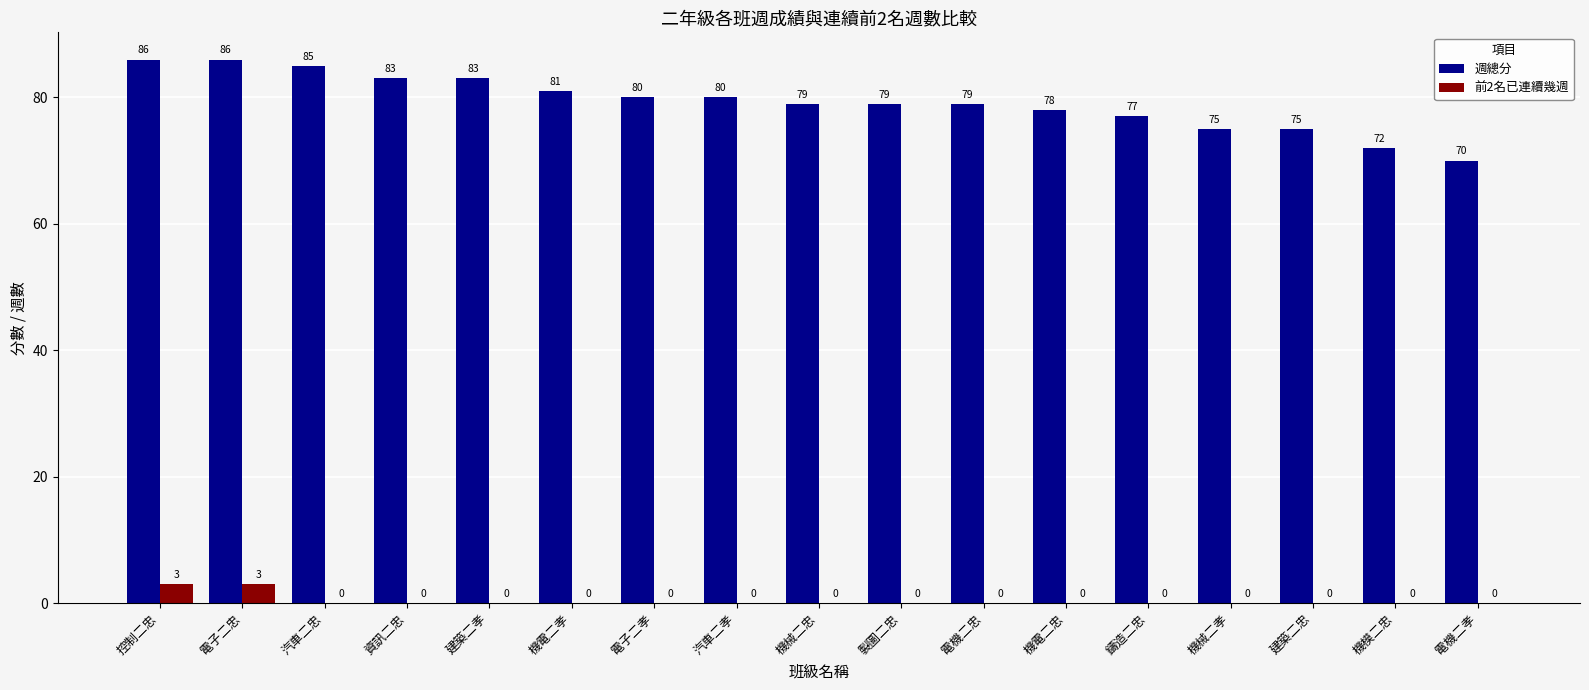

What is the maximum value shown in the chart?

86